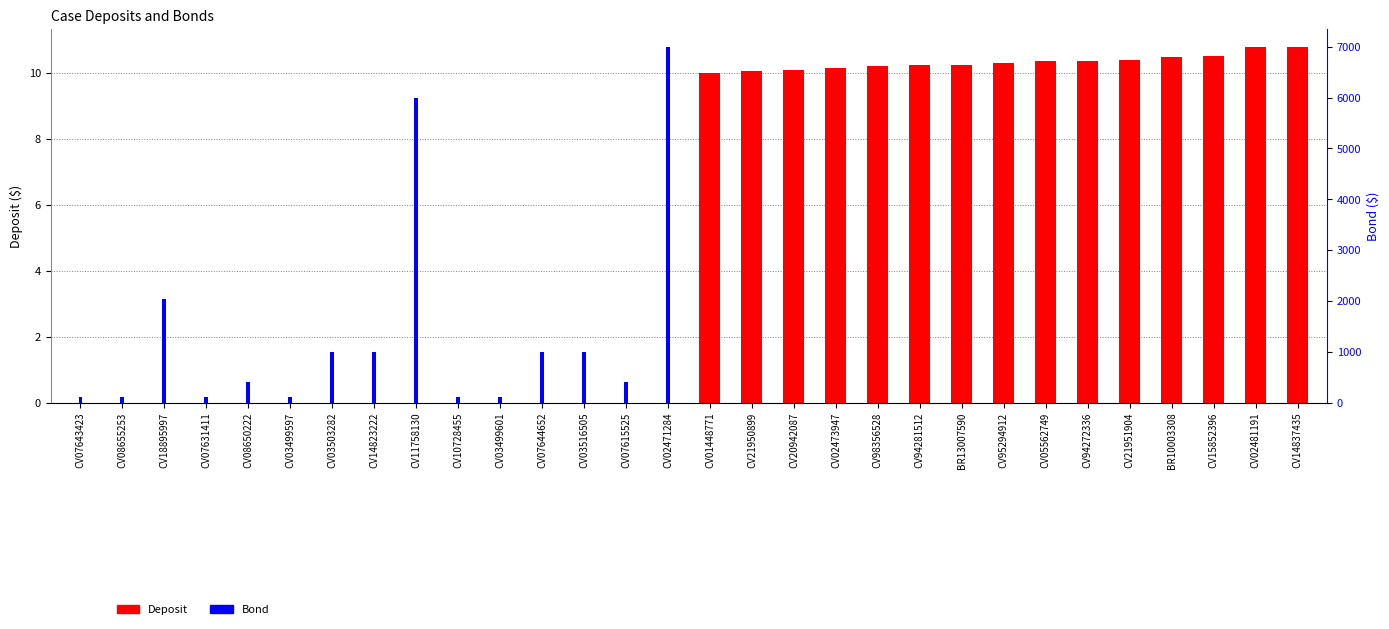

Reading right to left, extract all data points from this chart.

Deposit: CV14837435=10.8	CV02481191=10.8	CV15852396=10.5	BR10003308=10.5	CV21951904=10.4	CV94272336=10.4	CV05562749=10.4	CV95294912=10.3	BR13007590=10.2	CV94281512=10.2	CV98356528=10.2	CV02473947=10.2	CV20942087=10.1	CV21950899=10.1	CV01448771=10.0	CV02471284=0.0	CV07615525=0.0	CV03516505=0.0	CV07644652=0.0	CV03499601=0.0	CV10728455=0.0	CV11758130=0.0	CV14823222=0.0	CV03503282=0.0	CV03499597=0.0	CV08650222=0.0	CV07631411=0.0	CV18895997=0.0	CV08655253=0.0	CV07643423=0.0
Bond: CV14837435=0.0	CV02481191=0.0	CV15852396=0.0	BR10003308=0.0	CV21951904=0.0	CV94272336=0.0	CV05562749=0.0	CV95294912=0.0	BR13007590=0.0	CV94281512=0.0	CV98356528=0.0	CV02473947=0.0	CV20942087=0.0	CV21950899=0.0	CV01448771=0.0	CV02471284=7000.0	CV07615525=400.0	CV03516505=1000.0	CV07644652=1000.0	CV03499601=100.0	CV10728455=100.0	CV11758130=6000.0	CV14823222=1000.0	CV03503282=1000.0	CV03499597=100.0	CV08650222=395.2	CV07631411=100.0	CV18895997=2035.0	CV08655253=100.0	CV07643423=100.0